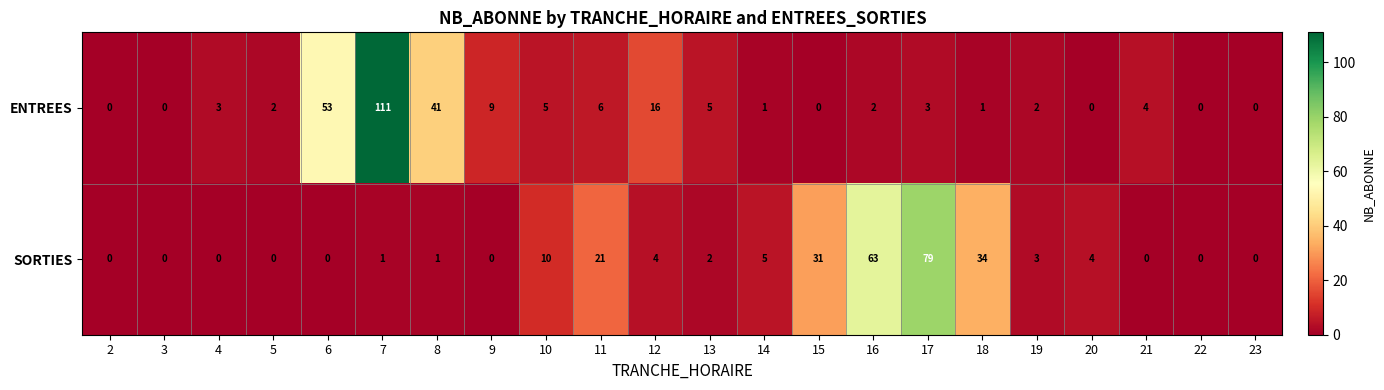

Which category has the highest value in the ENTREES series?

7